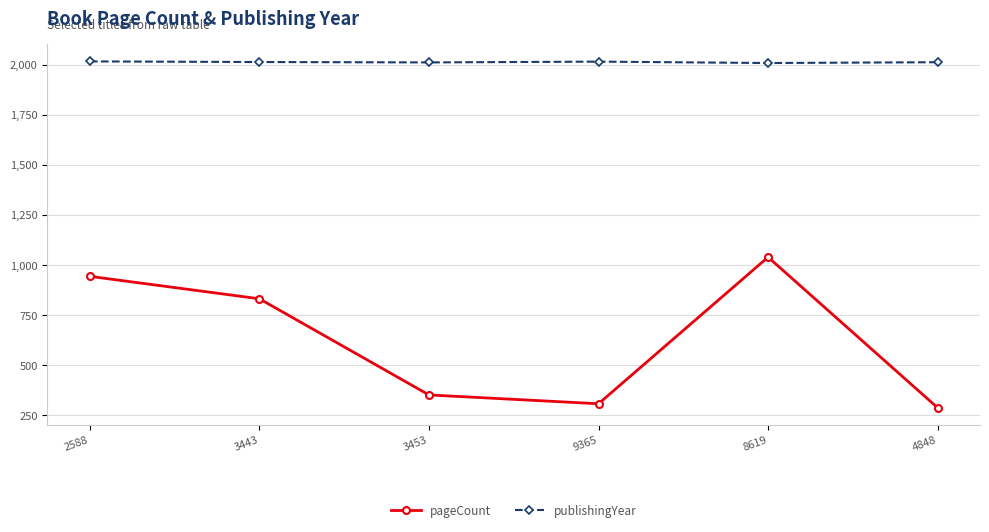

True or false: pageCount and publishingYear cross at least once.

False